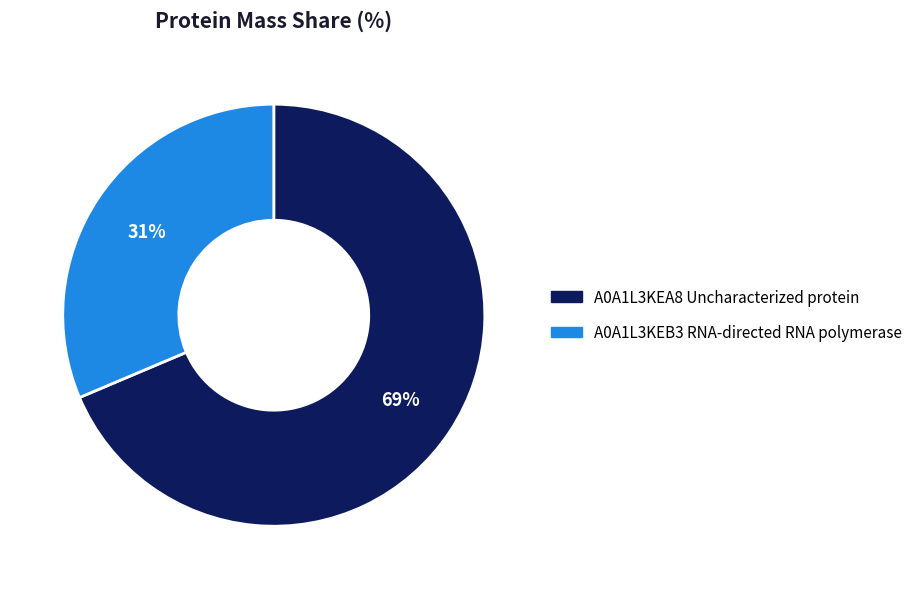

Count the number of slices in the pie.

2